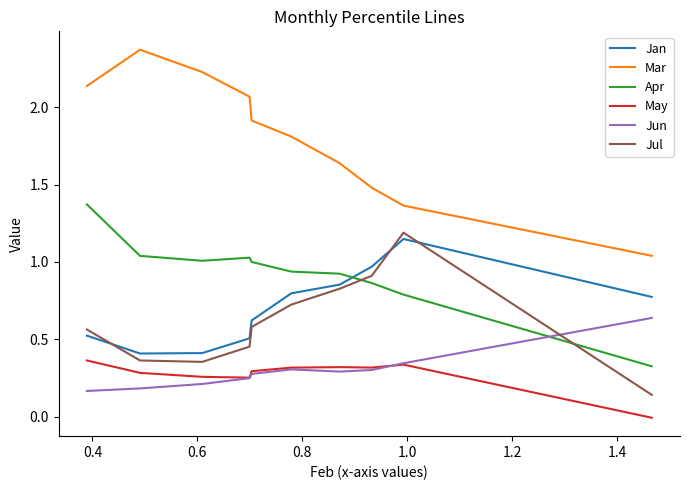

Which series has the largest range (max minus min)?

Mar